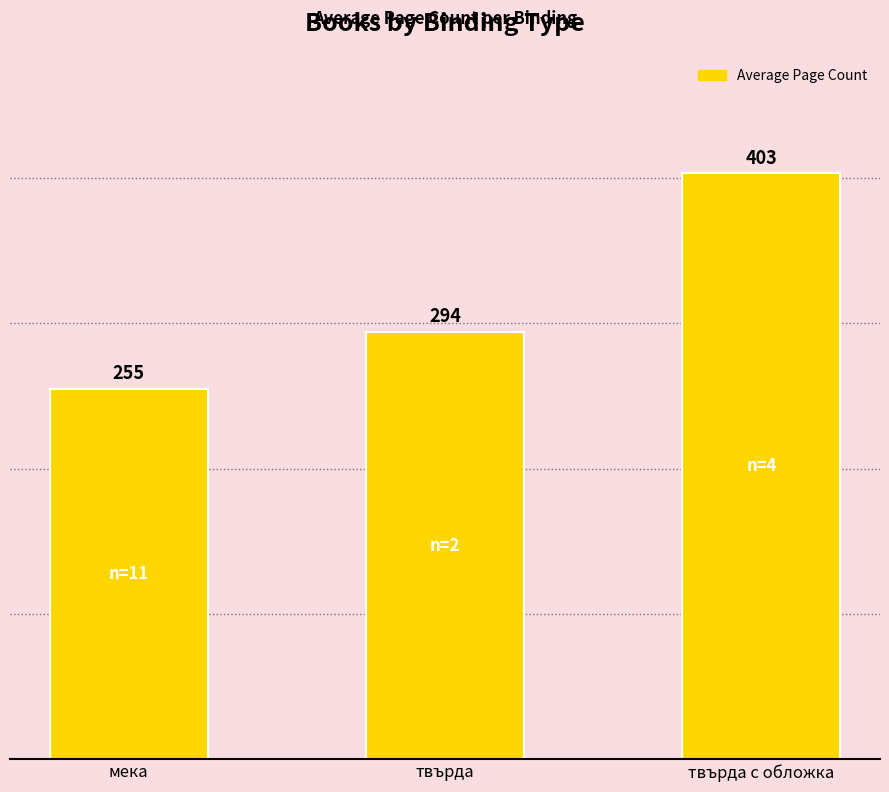

True or false: the data shows 255 at мека.

True